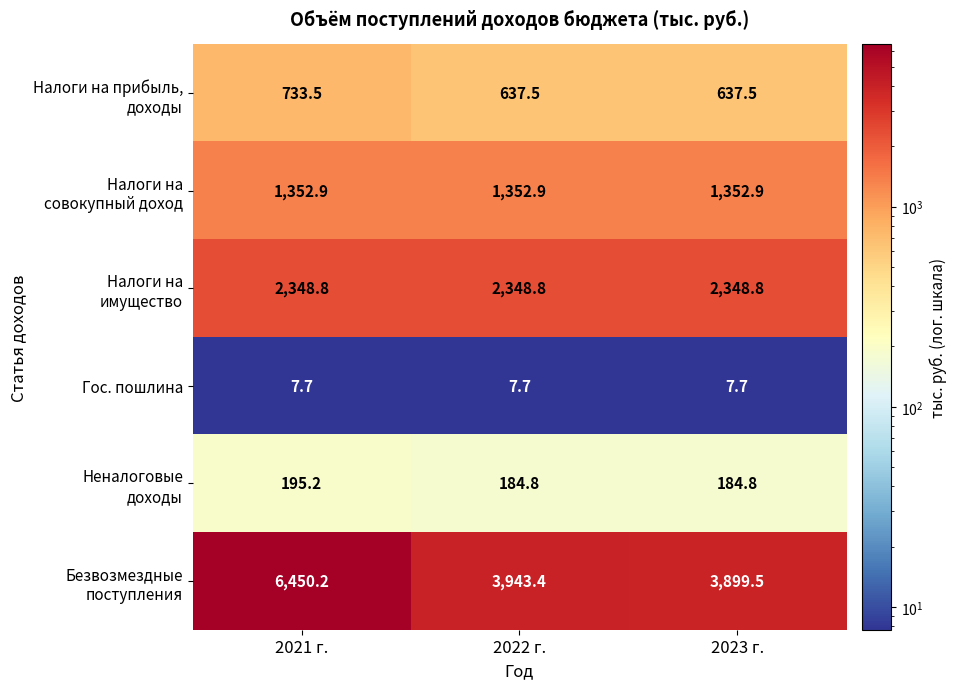

What is the sum of the Гос. пошлина values at 2022 г. and 2023 г.?

15.4